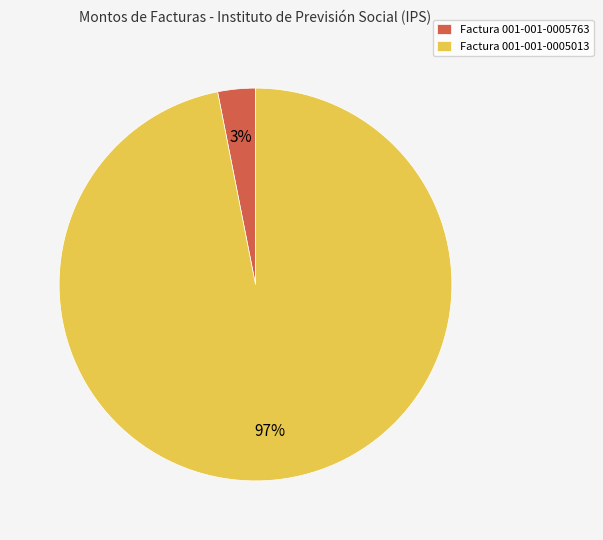

What is the smallest slice in the pie chart?

Factura 001-001-0005763